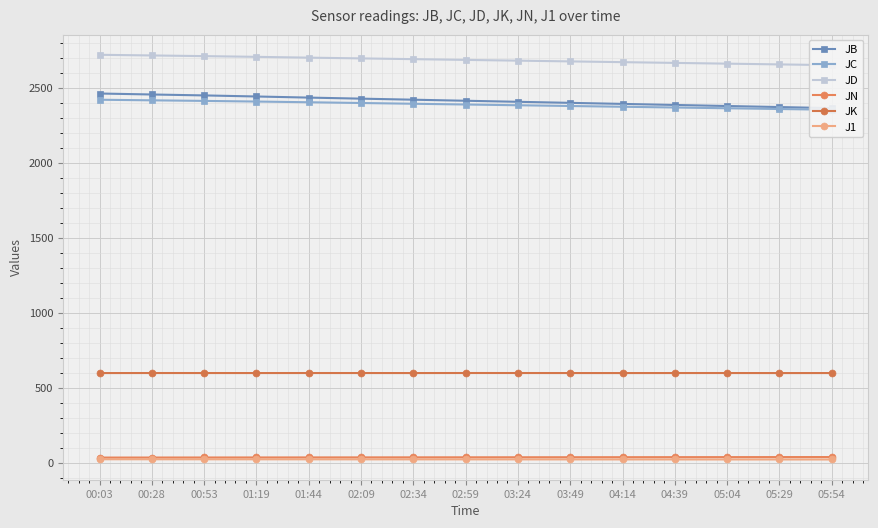

What is the value of the JB point at the 5th from the left?

2434.0